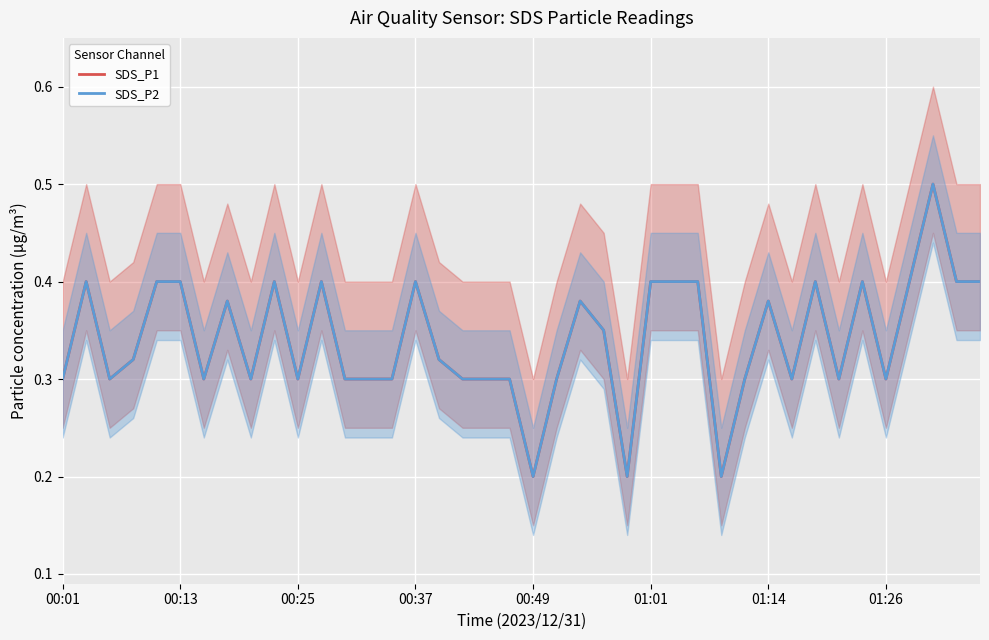

Reading right to left, list all the values displayed in this chart.

SDS_P1: 0.4	0.4	0.5	0.4	0.3	0.4	0.3	0.4	0.3	0.4	0.3	0.2	0.4	0.4	0.4	0.2	0.3	0.4	0.3	0.2	0.3	0.3	0.3	0.3	0.4	0.3	0.3	0.3	0.4	0.3	0.4	0.3	0.4	0.3	0.4	0.4	0.3	0.3	0.4	0.3
SDS_P2: 0.4	0.4	0.5	0.4	0.3	0.4	0.3	0.4	0.3	0.4	0.3	0.2	0.4	0.4	0.4	0.2	0.3	0.4	0.3	0.2	0.3	0.3	0.3	0.3	0.4	0.3	0.3	0.3	0.4	0.3	0.4	0.3	0.4	0.3	0.4	0.4	0.3	0.3	0.4	0.3